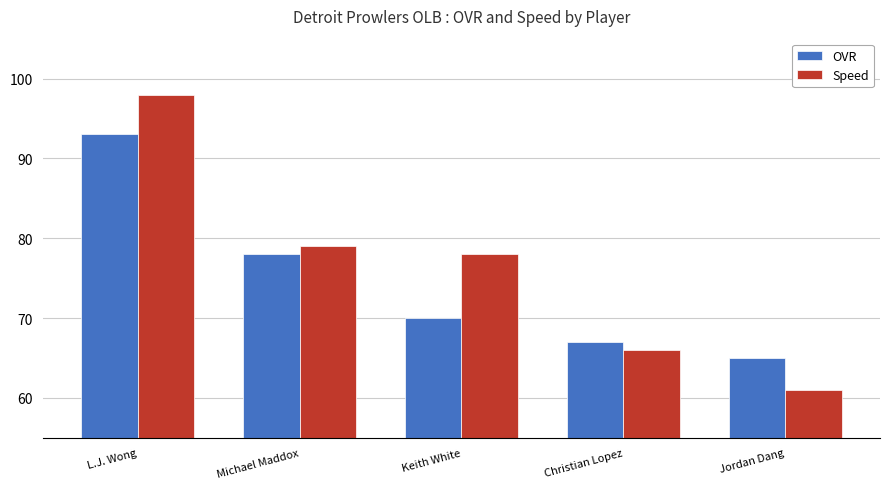

At how many categories does at least one series exceed 61?

5